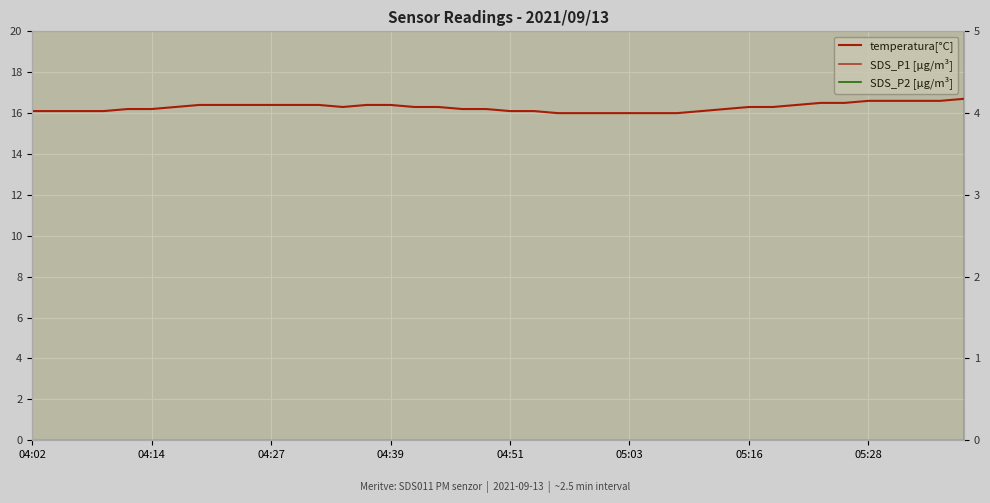

What are all the series names shown in the legend?

temperatura[°C], SDS_P1 [μg/m³], SDS_P2 [μg/m³]